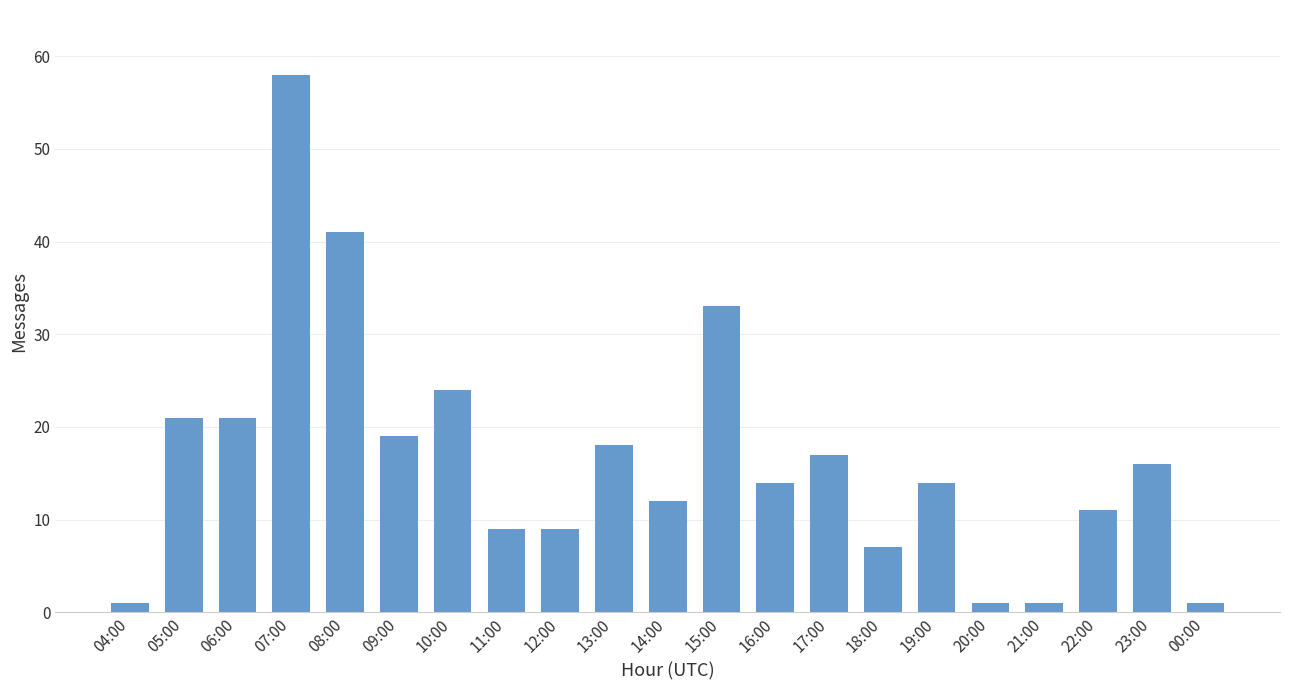

How many bars are there in total?

21